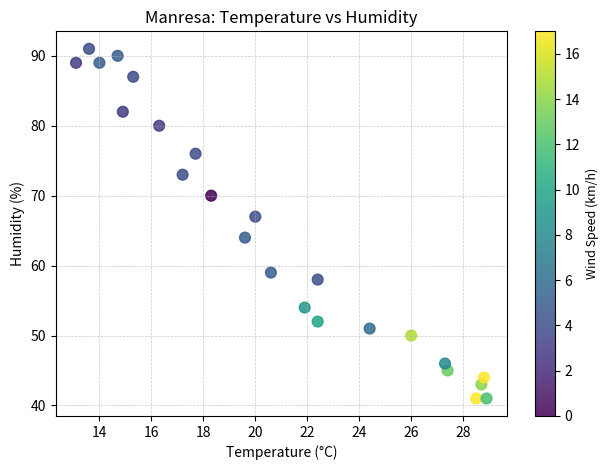

What Y value in the scatter plot is closest to 66?

67